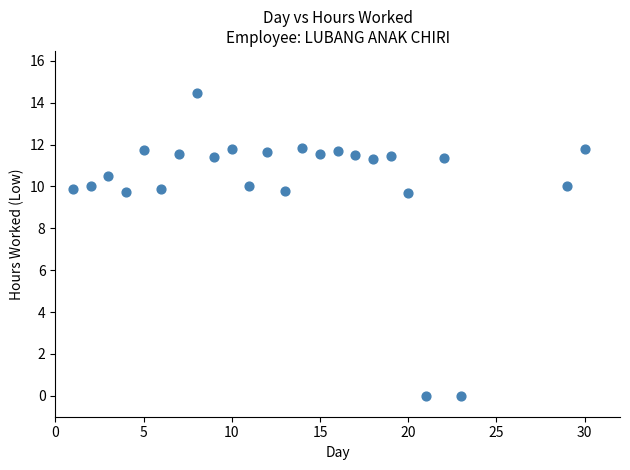

What is the range of Y values (max minus min)?

14.5